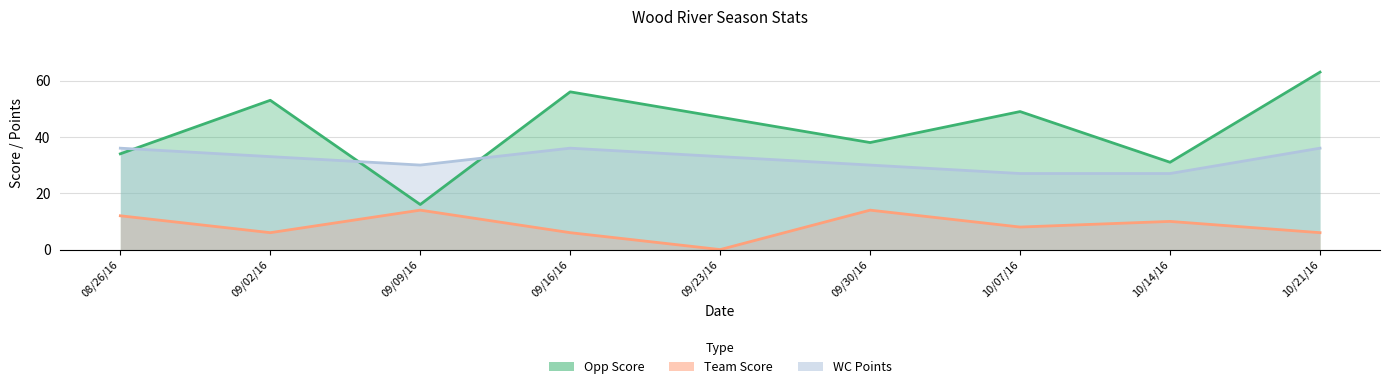

What is the difference between the Losses values at 09/09/16 and 08/26/16?

6